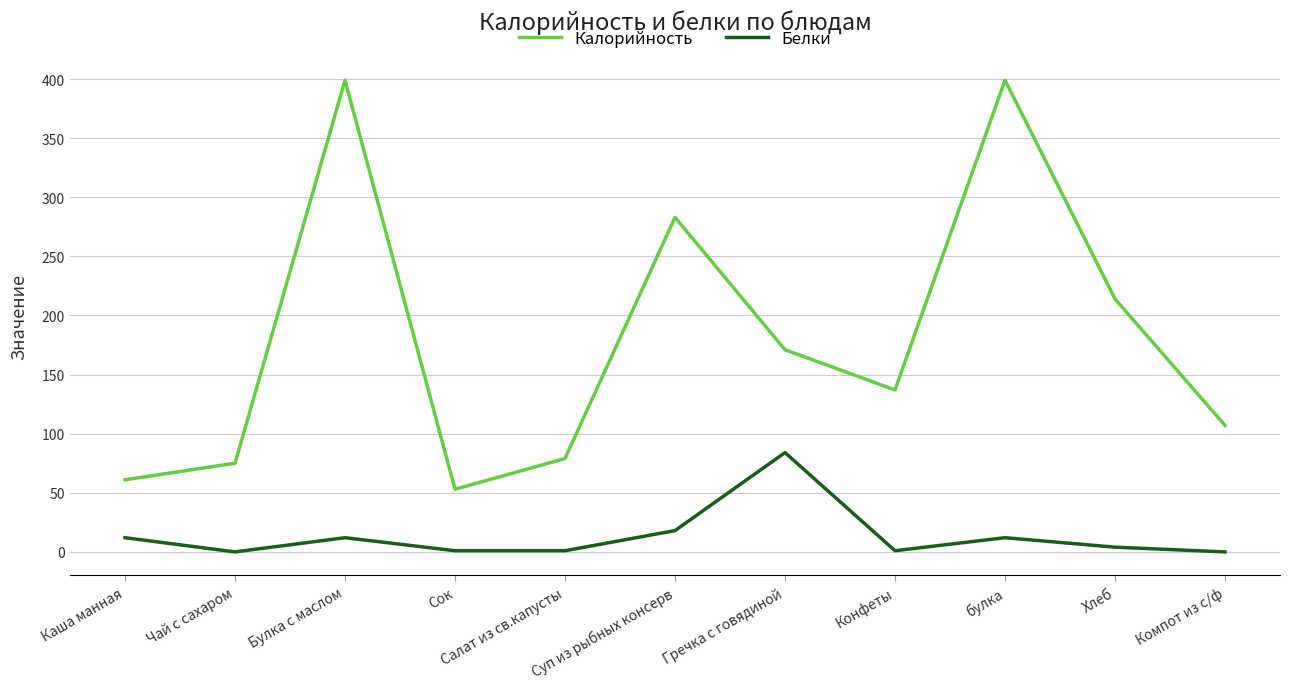

What is the total value across all series at Салат из св.капусты?

80